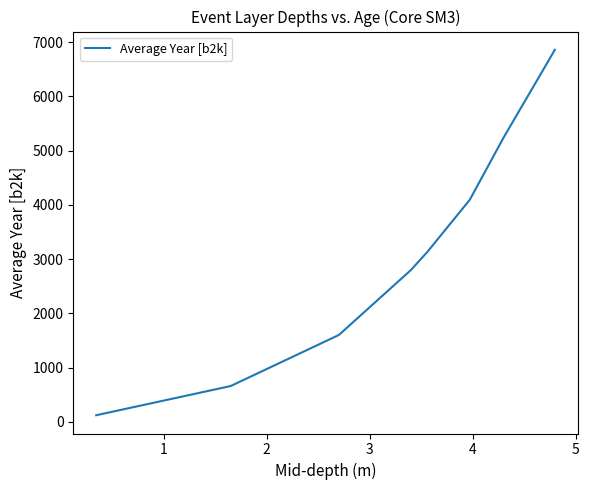

What is the maximum value shown in the chart?

6860.6